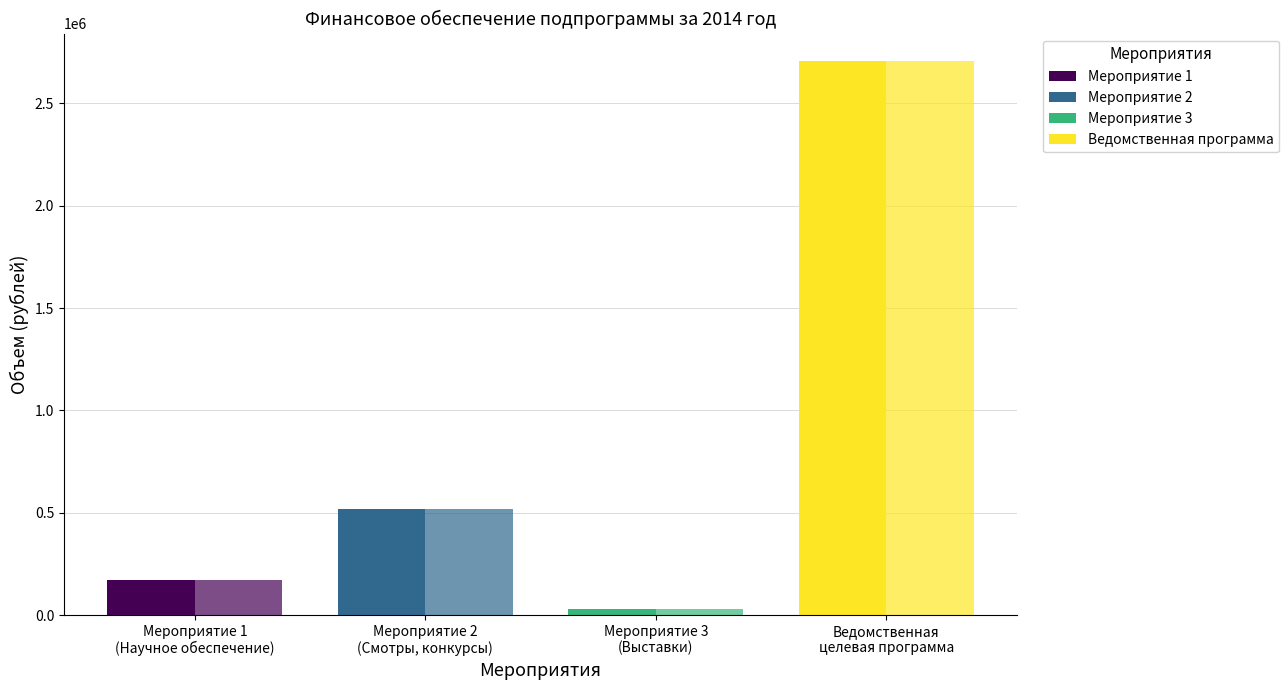

How many series are shown in this chart?

2